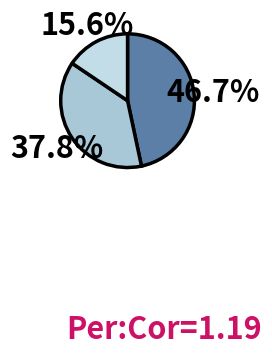

How many segments does this pie chart have?

3